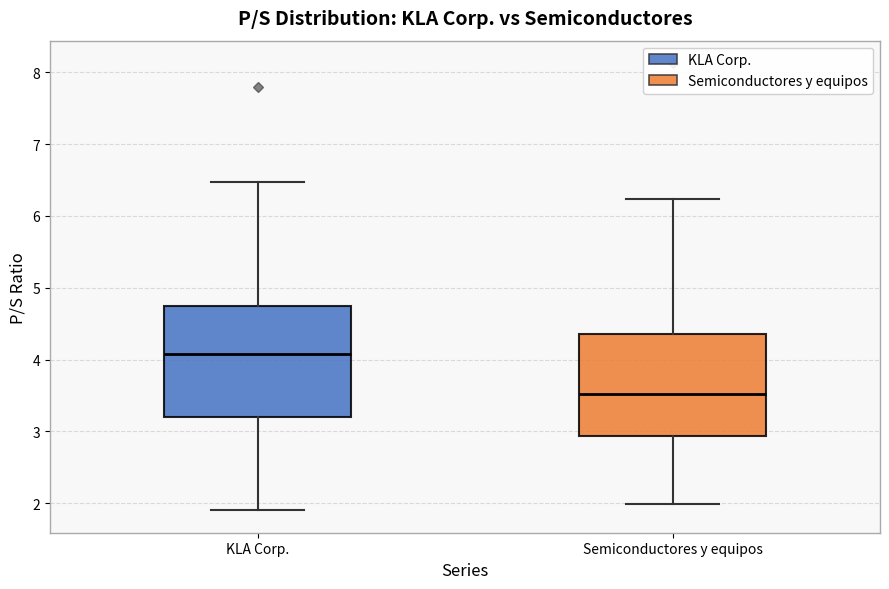

Which box has the lowest median line?

Semiconductores y equipos